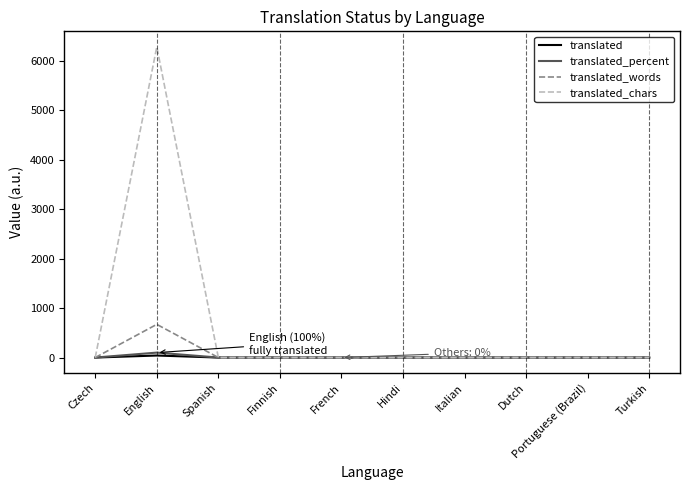

Is it true that translated_words equals 393 at Turkish?

False